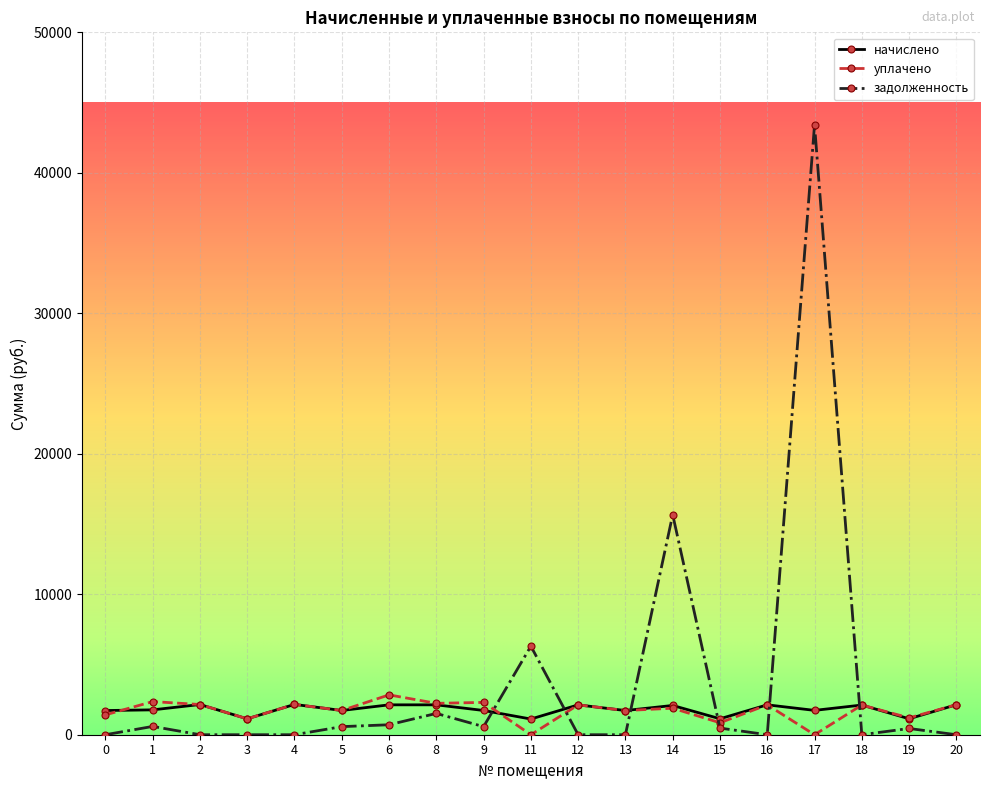

At how many categories does at least one series exceed 10271?

2